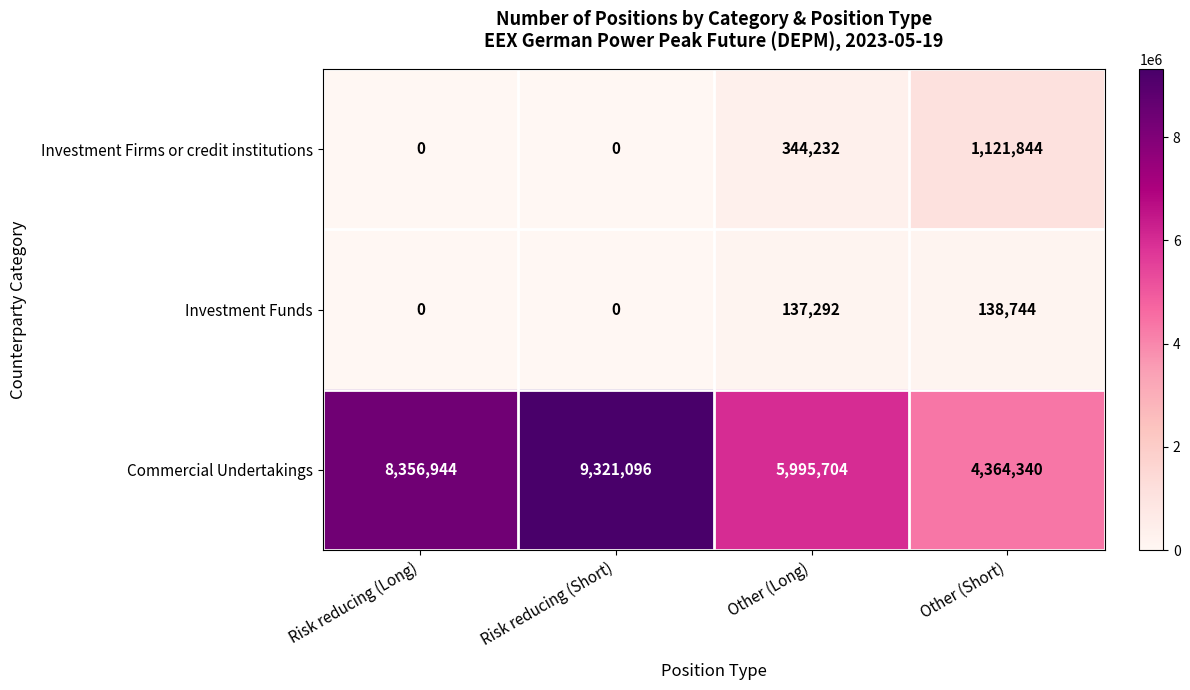

What is the maximum value for Commercial Undertakings?

9321096